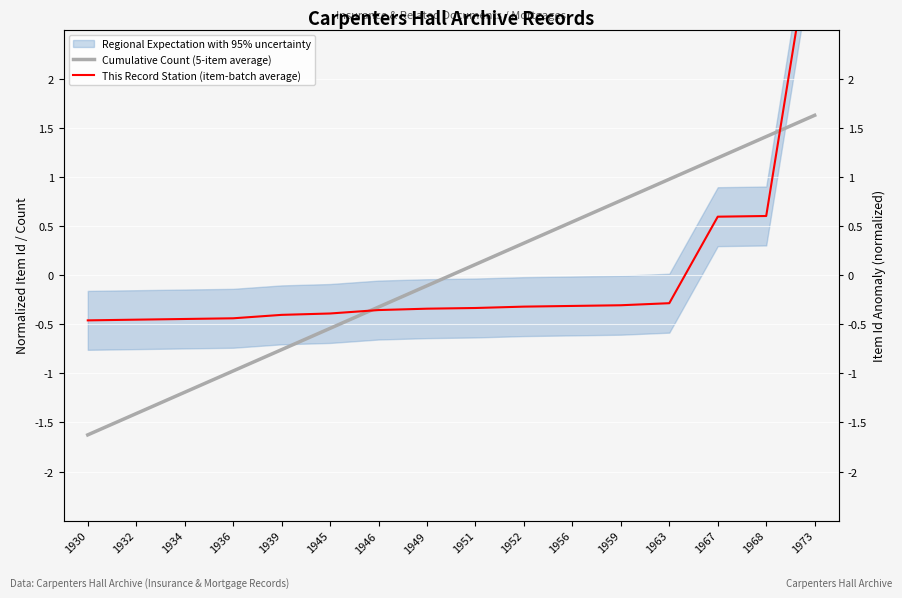

At which label does Cumulative Count (5-item average) reach its peak?

1973